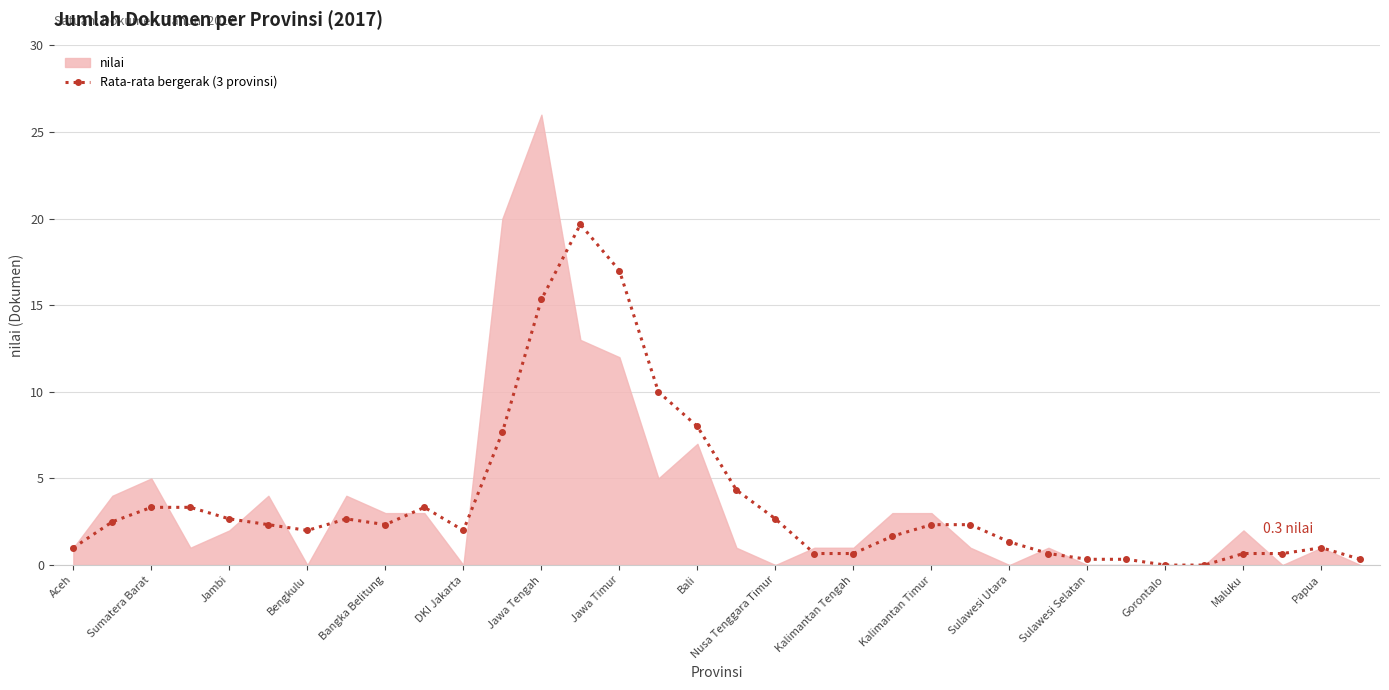

True or false: Rata-rata bergerak (3 provinsi) has a value of 2.0 at DKI Jakarta.

True